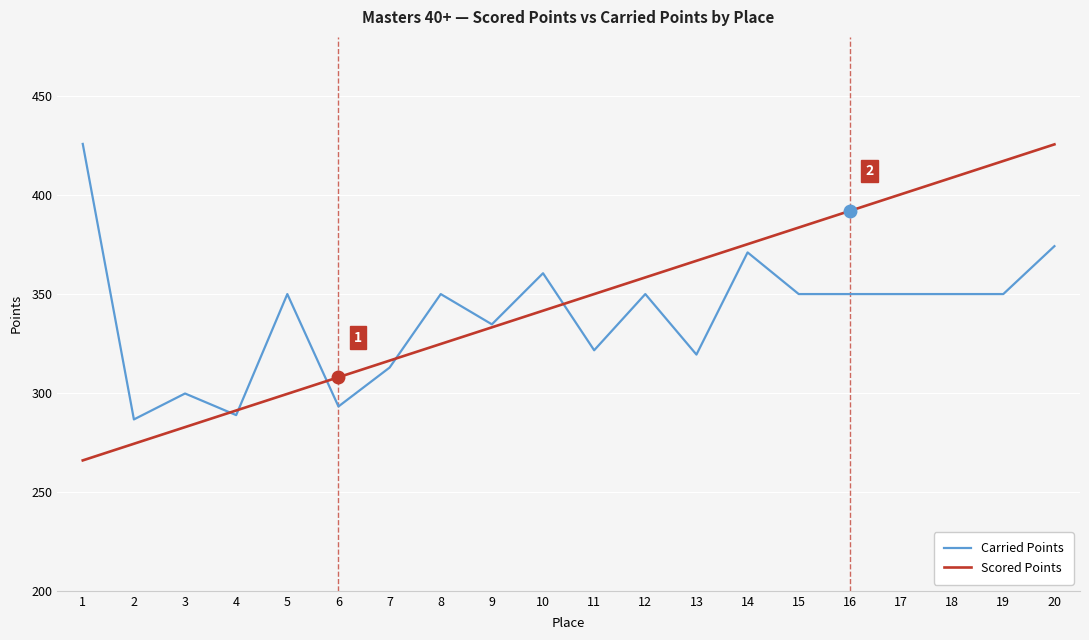

Is the value of Carried Points at 18 greater than the value of Scored Points at 19?

No